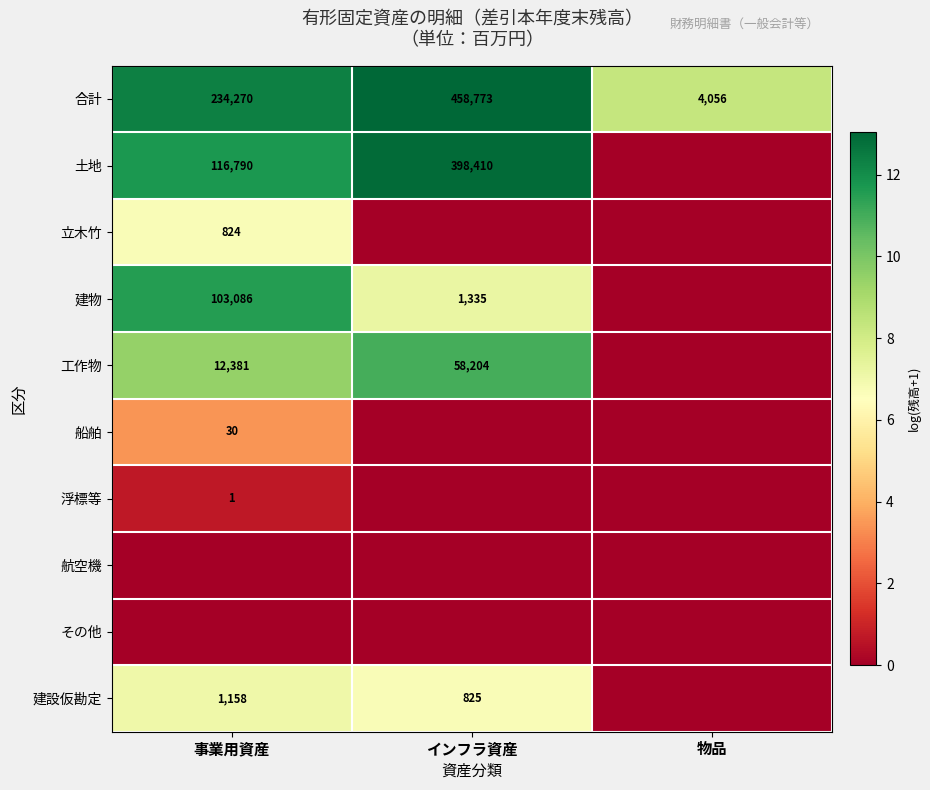

The 土地 series shows 116790 at 事業用資産. True or false?

True